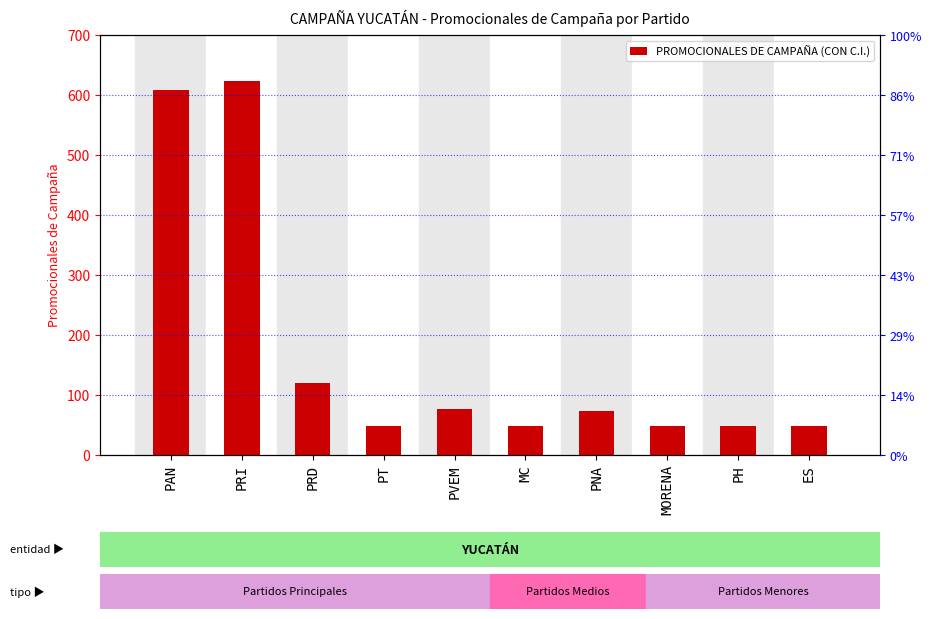

What is the sum of the values at PNA and MC?

123